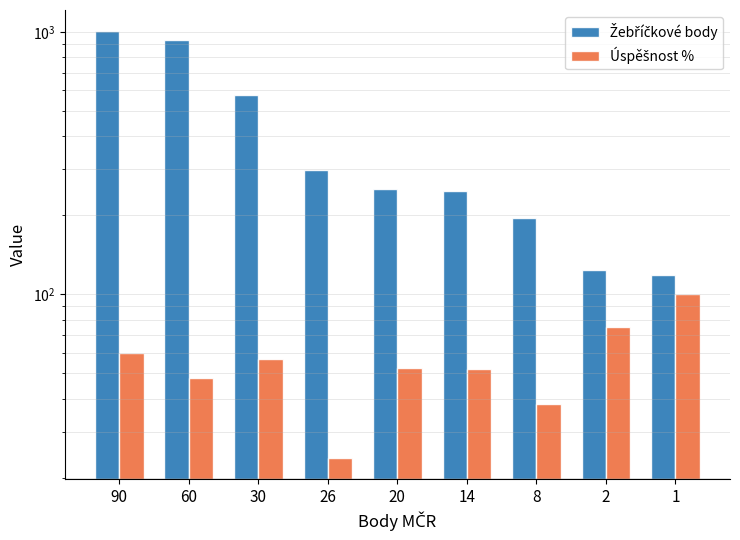

At which category does the chart reach its peak across all series?

90